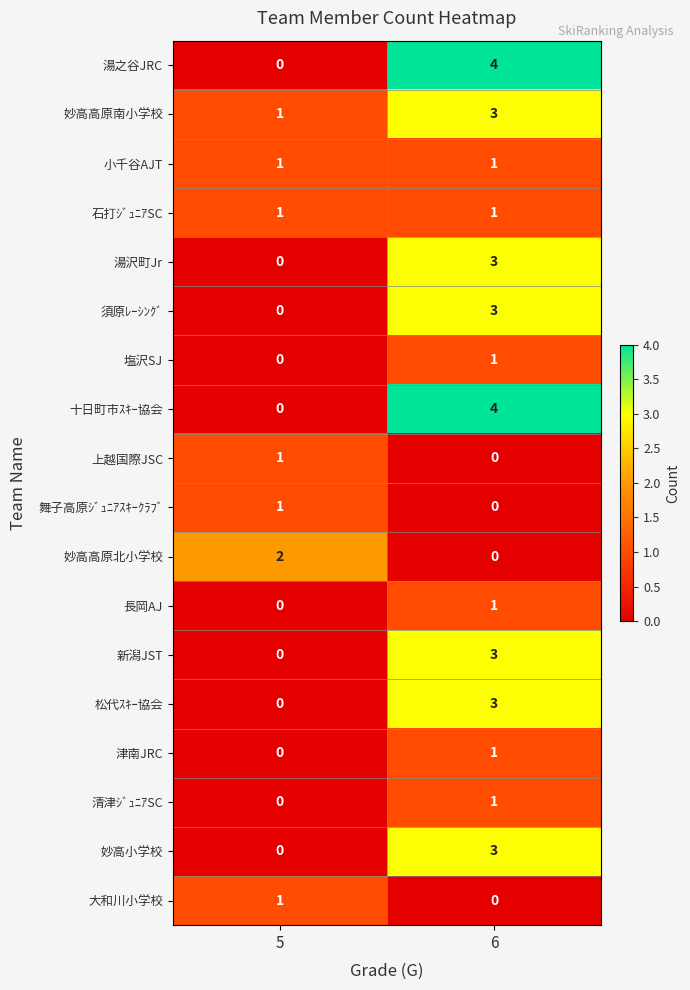

What is the difference between the highest and lowest values at 6?

4